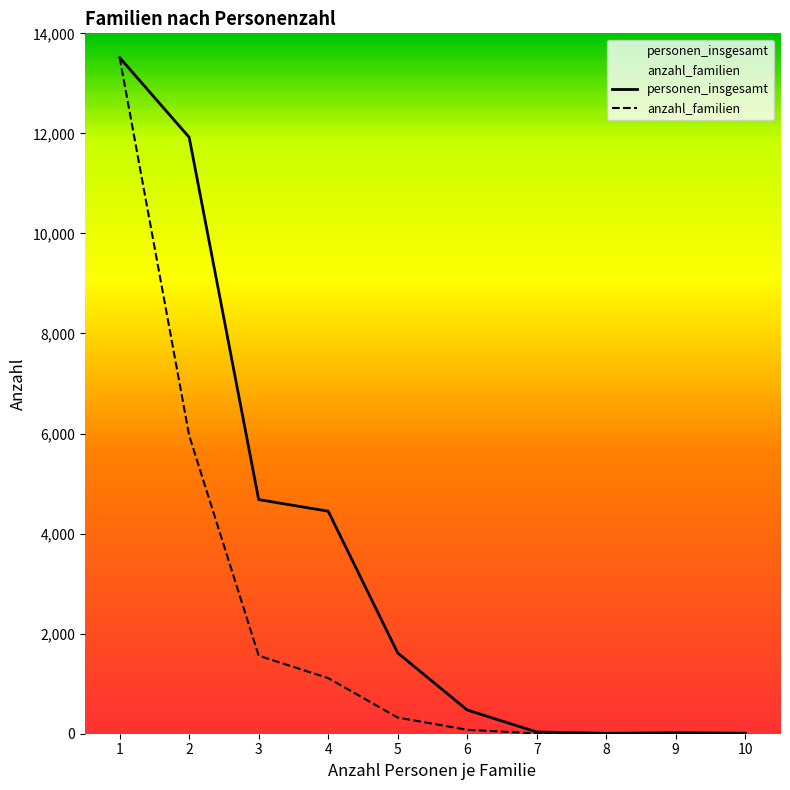

Which series has the largest range (max minus min)?

anzahl_familien